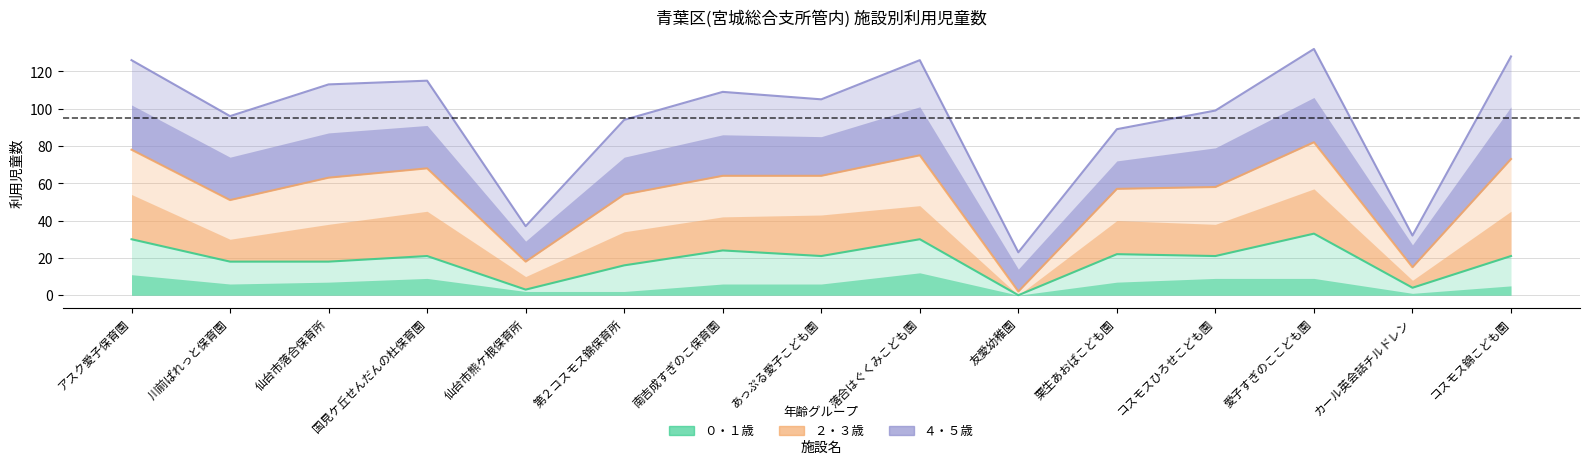

How many values in the ０・１歳 series are below 21?

6